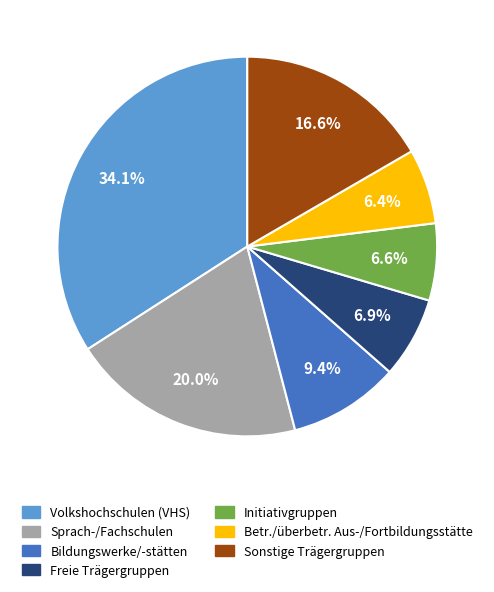

True or false: Sonstige Trägergruppen accounts for 17% of the total.

True